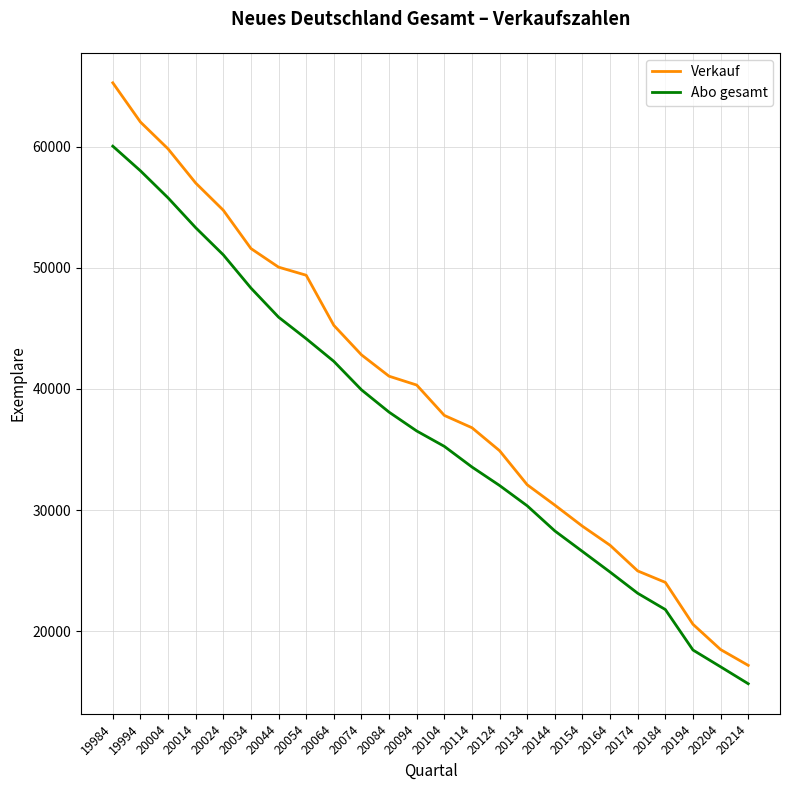

Which series has the largest total across all categories?

Verkauf